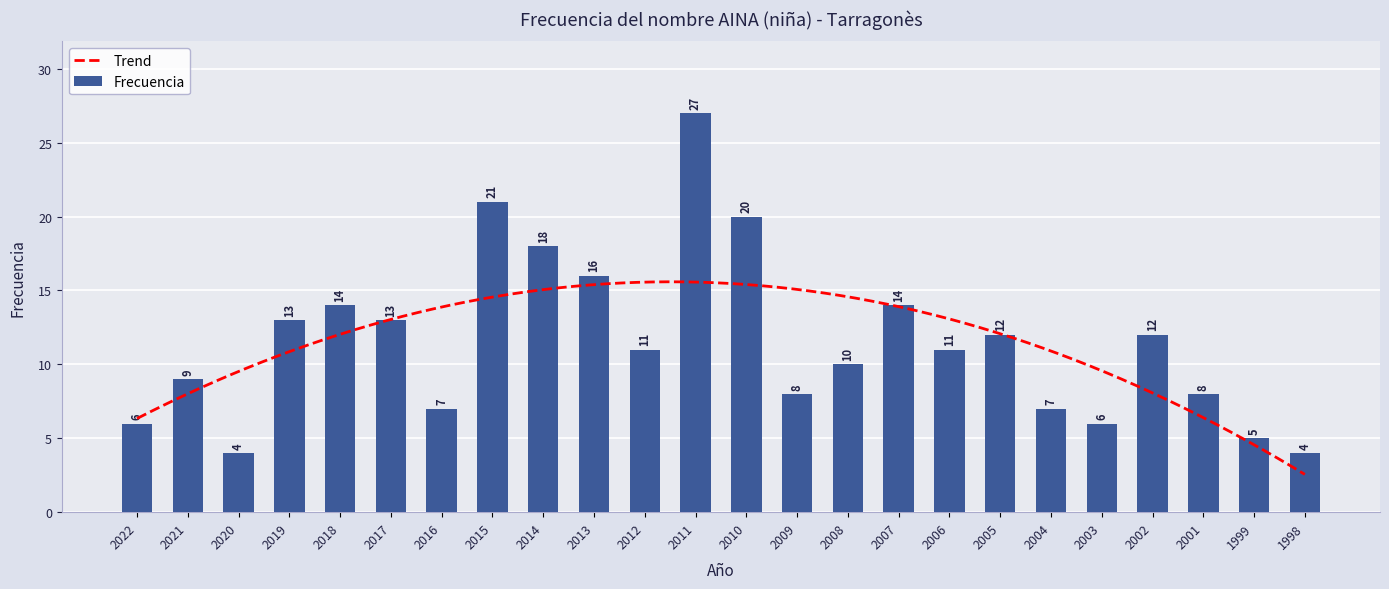

Rank the categories by value from highest to lowest.

2011, 2015, 2010, 2014, 2013, 2018, 2007, 2019, 2017, 2005, 2002, 2012, 2006, 2008, 2021, 2009, 2001, 2016, 2004, 2022, 2003, 1999, 2020, 1998